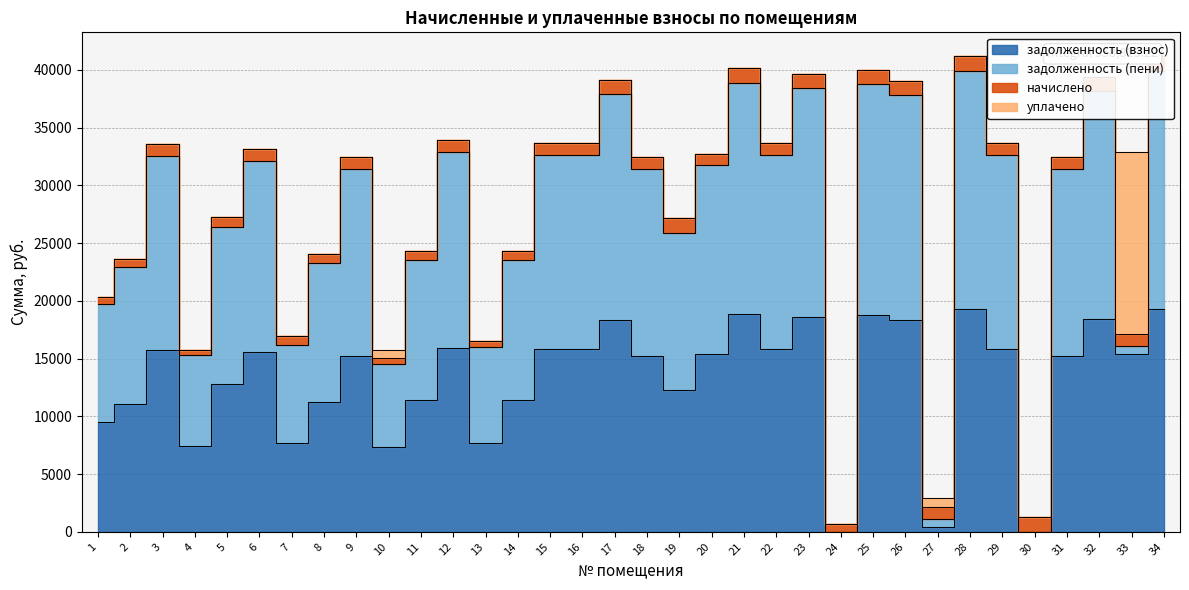

The value of задолженность (пени) at 17 is 35069.7. True or false?

False